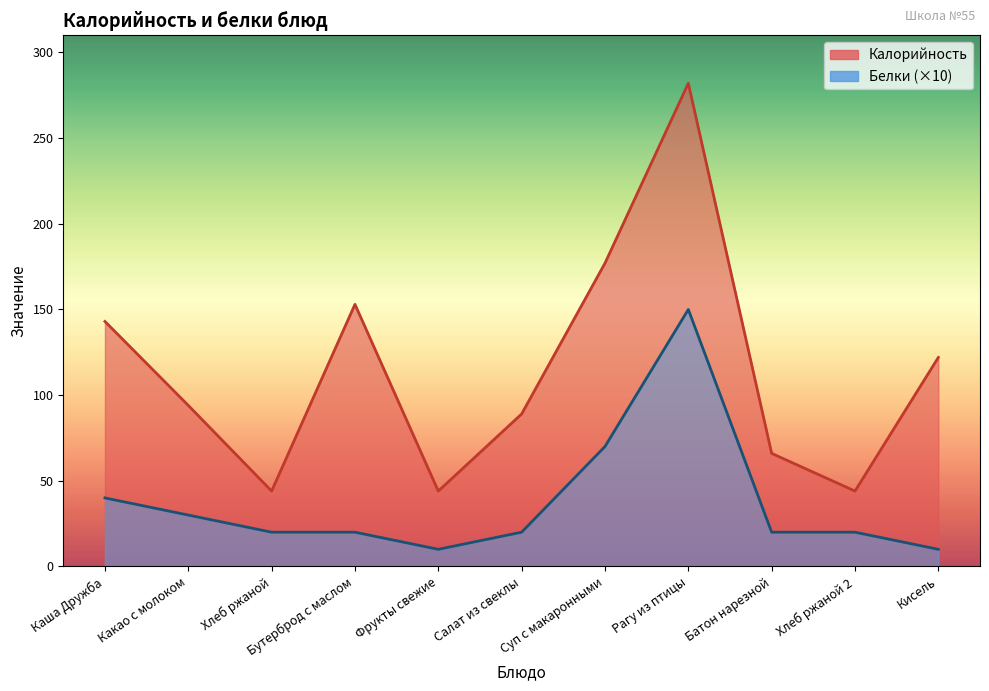

How many interior local peaks does the Белки series have?

1